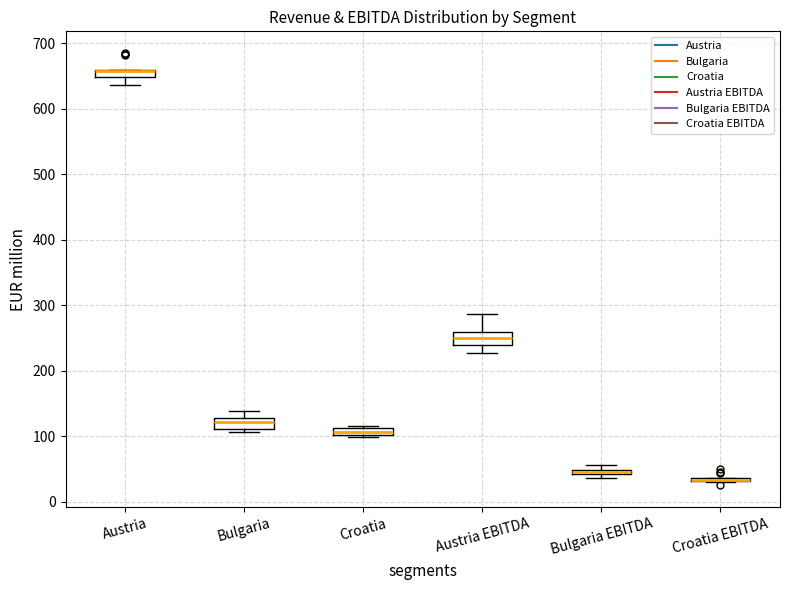

Where does the upper whisker of the box for Austria EBITDA end on the y-axis? The values are not printed on the chart, so give them approximately, as read against the axis.

290